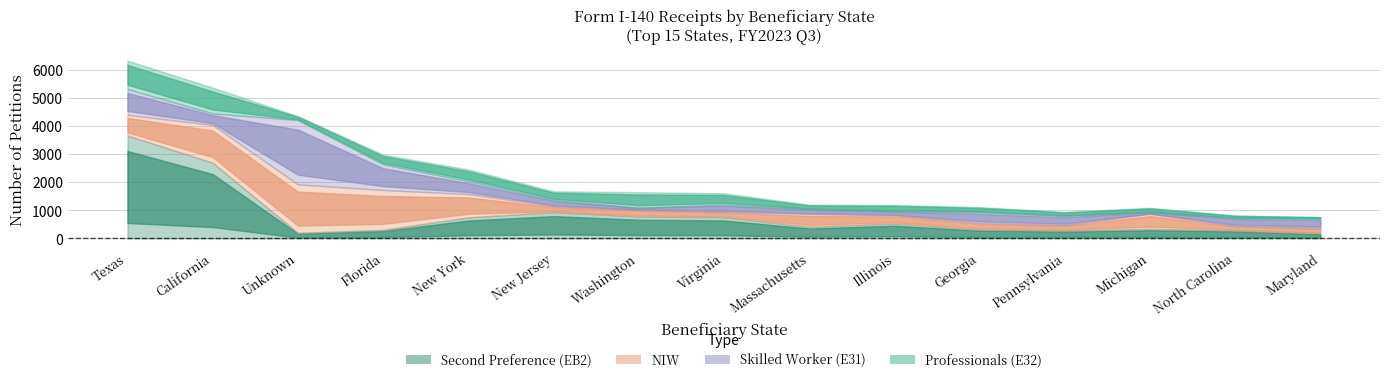

What are all the series names shown in the legend?

Second Preference (EB2), NIW, Skilled Worker (E31), Professionals (E32)